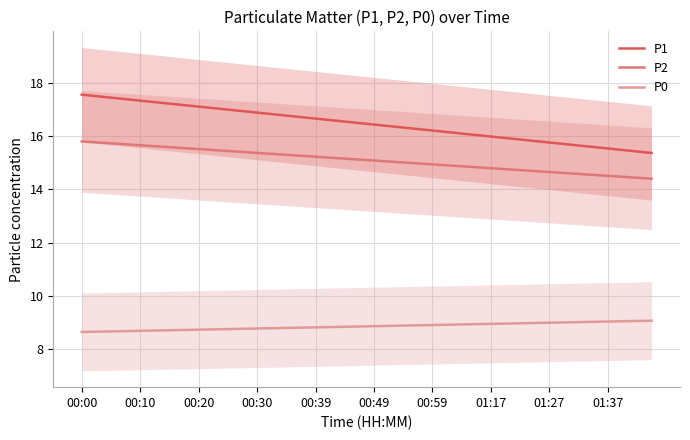

What is the maximum value for P2?

15.8